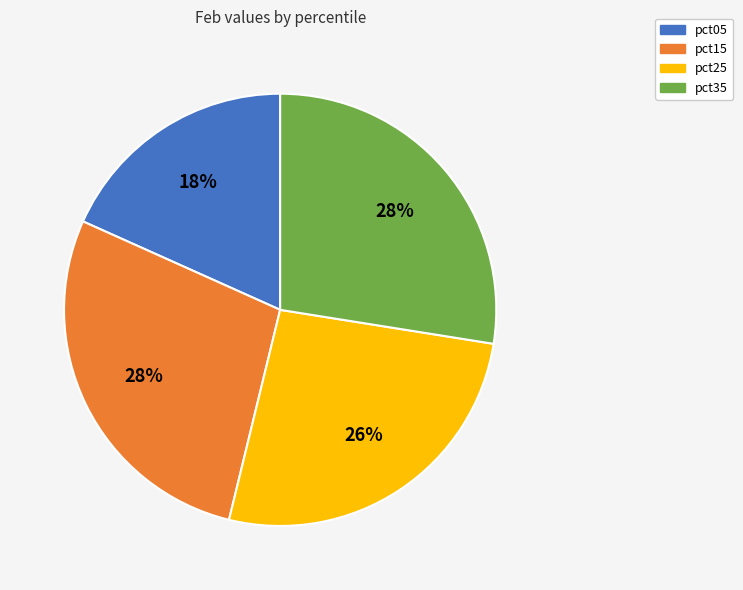

Which category has the smallest portion of the pie?

pct05